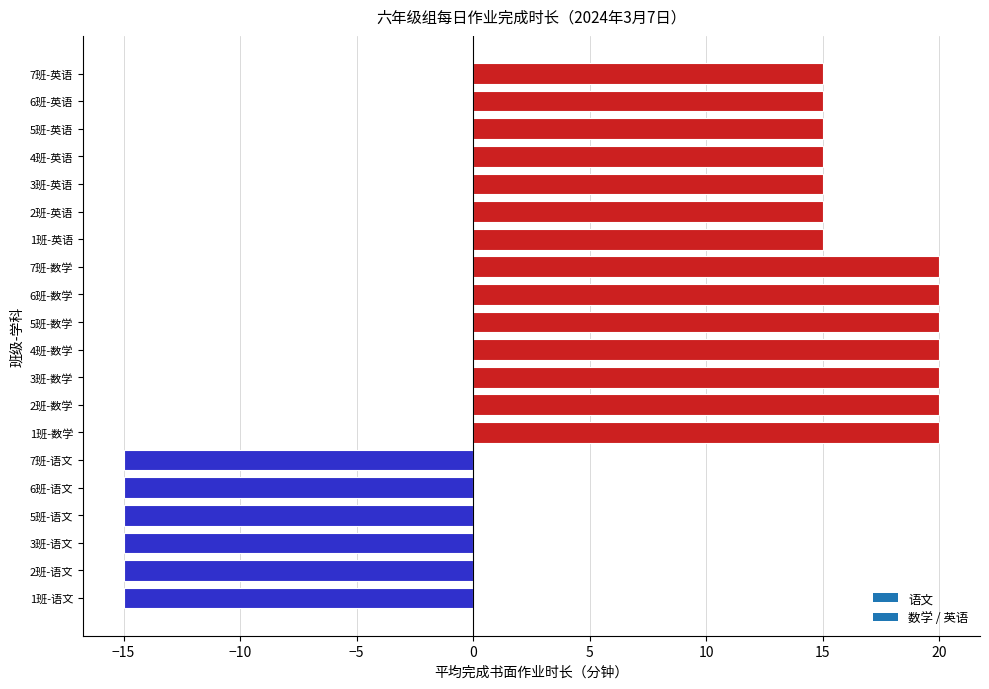

The value at 3班-英语 is 6. True or false?

False